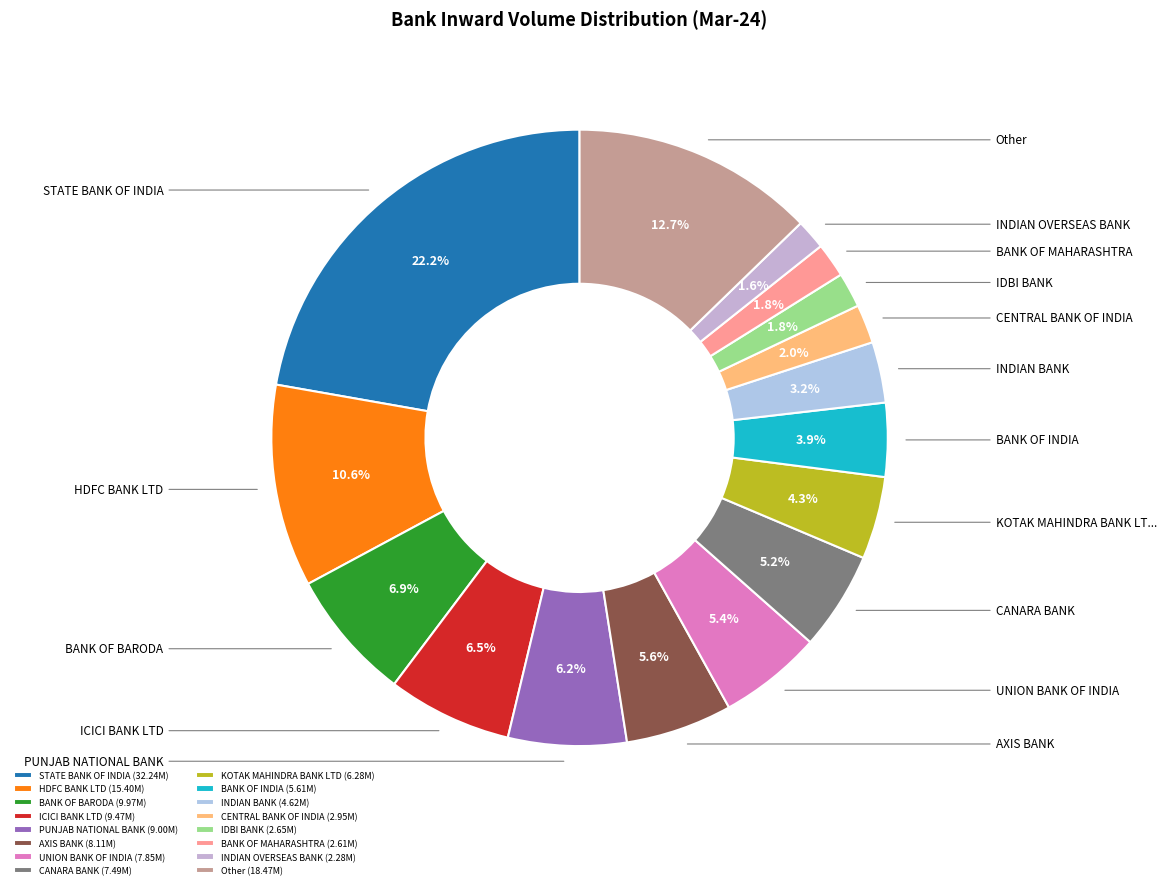

Which category has the smallest portion of the pie?

INDIAN OVERSEAS BANK